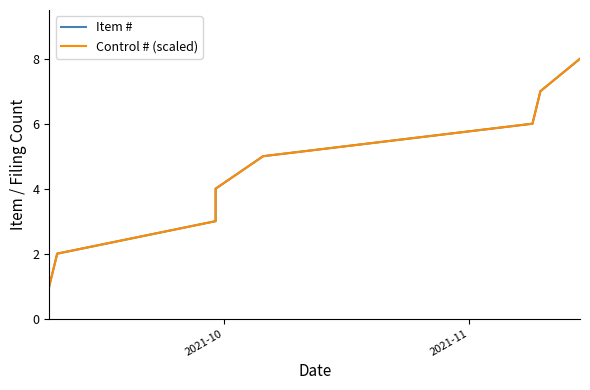

Count the number of categories in the chart.

8